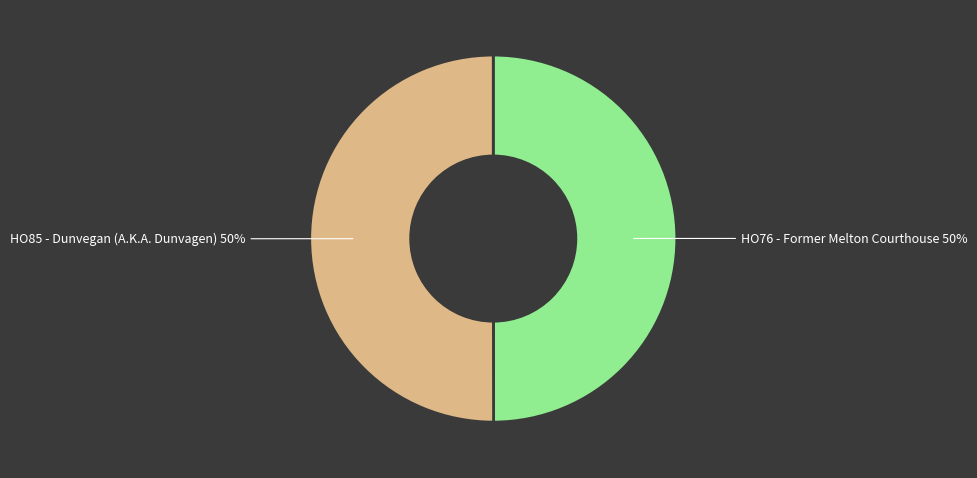

Count the number of slices in the pie.

2